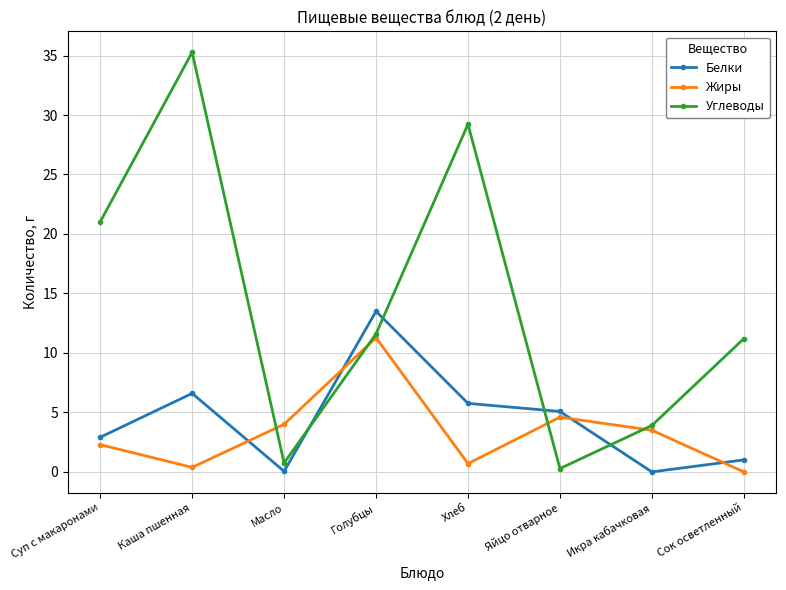

Where is Углеводы nearest to the value 17?

Суп с макаронами